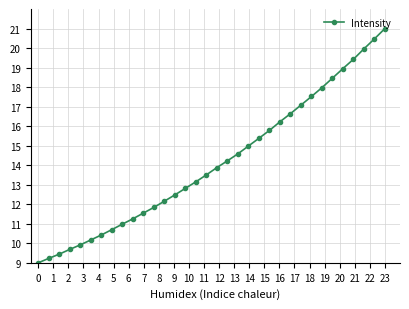

What is the difference between the second highest and minimum values?

11.5